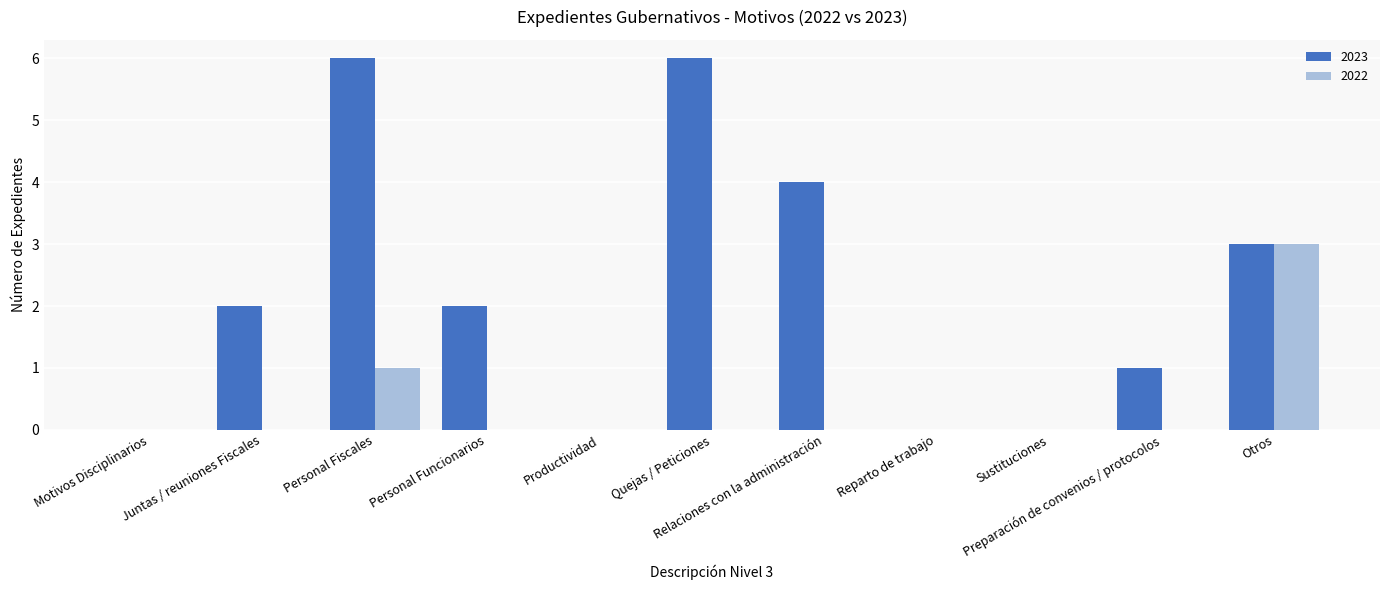

Between Quejas / Peticiones and Preparación de convenios / protocolos, which series saw the biggest shift?

2023